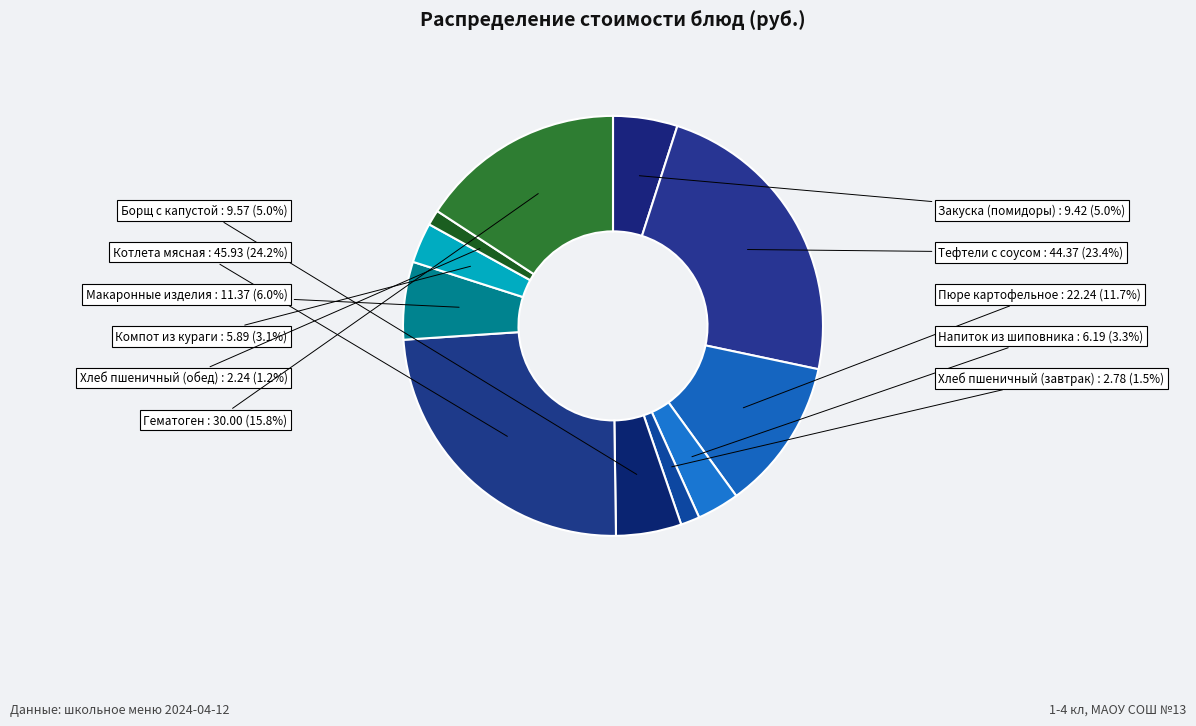

What is the change in value from Напиток из шиповника to Хлеб пшеничный (обед)?

-4.0